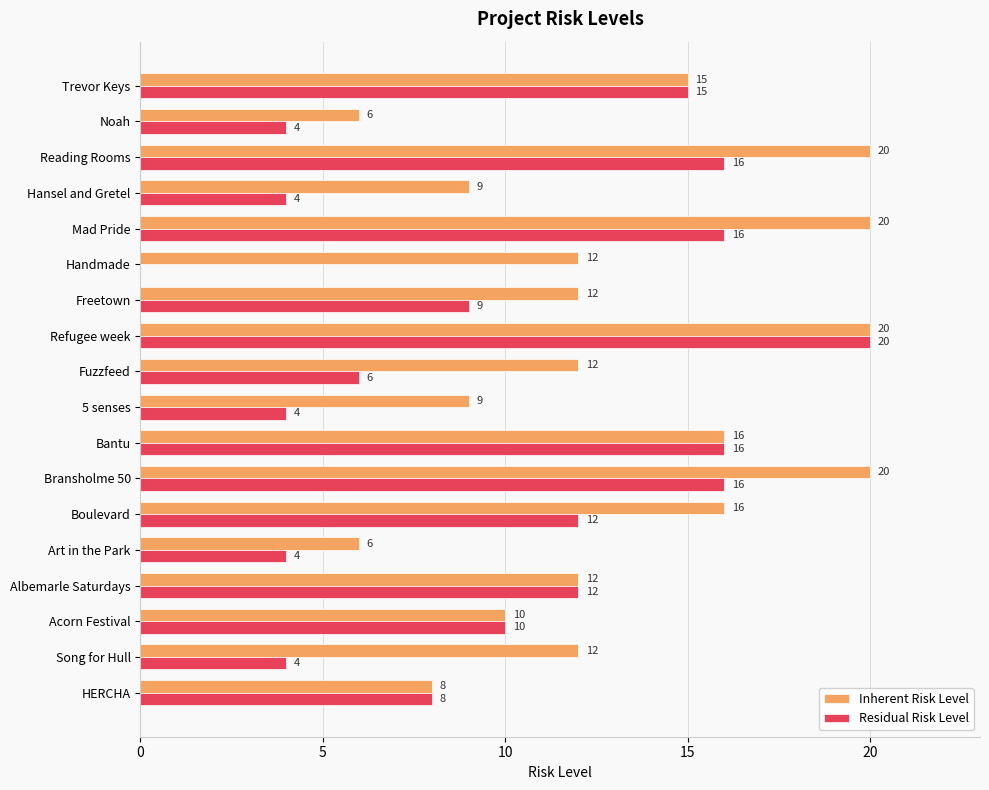

Is the value of Residual Risk Level at Song for Hull greater than the value of Inherent Risk Level at Refugee week?

No